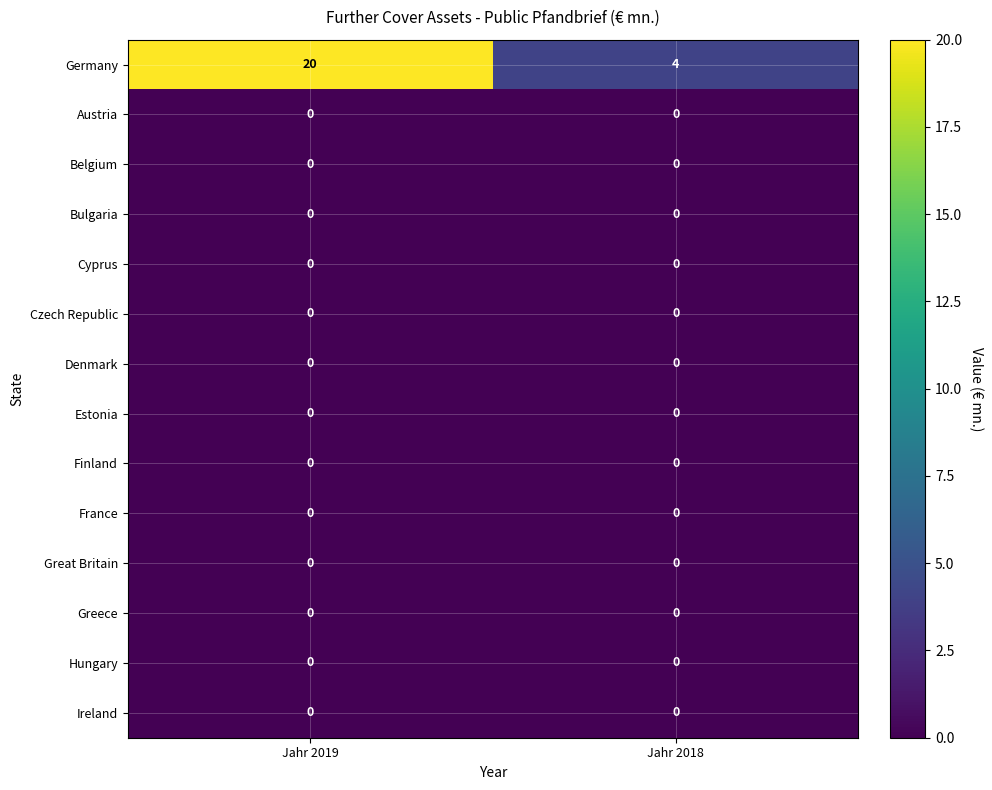

Reading right to left, transcribe all the data shown in this chart.

Germany: 4	20
Austria: 0	0
Belgium: 0	0
Bulgaria: 0	0
Cyprus: 0	0
Czech Republic: 0	0
Denmark: 0	0
Estonia: 0	0
Finland: 0	0
France: 0	0
Great Britain: 0	0
Greece: 0	0
Hungary: 0	0
Ireland: 0	0